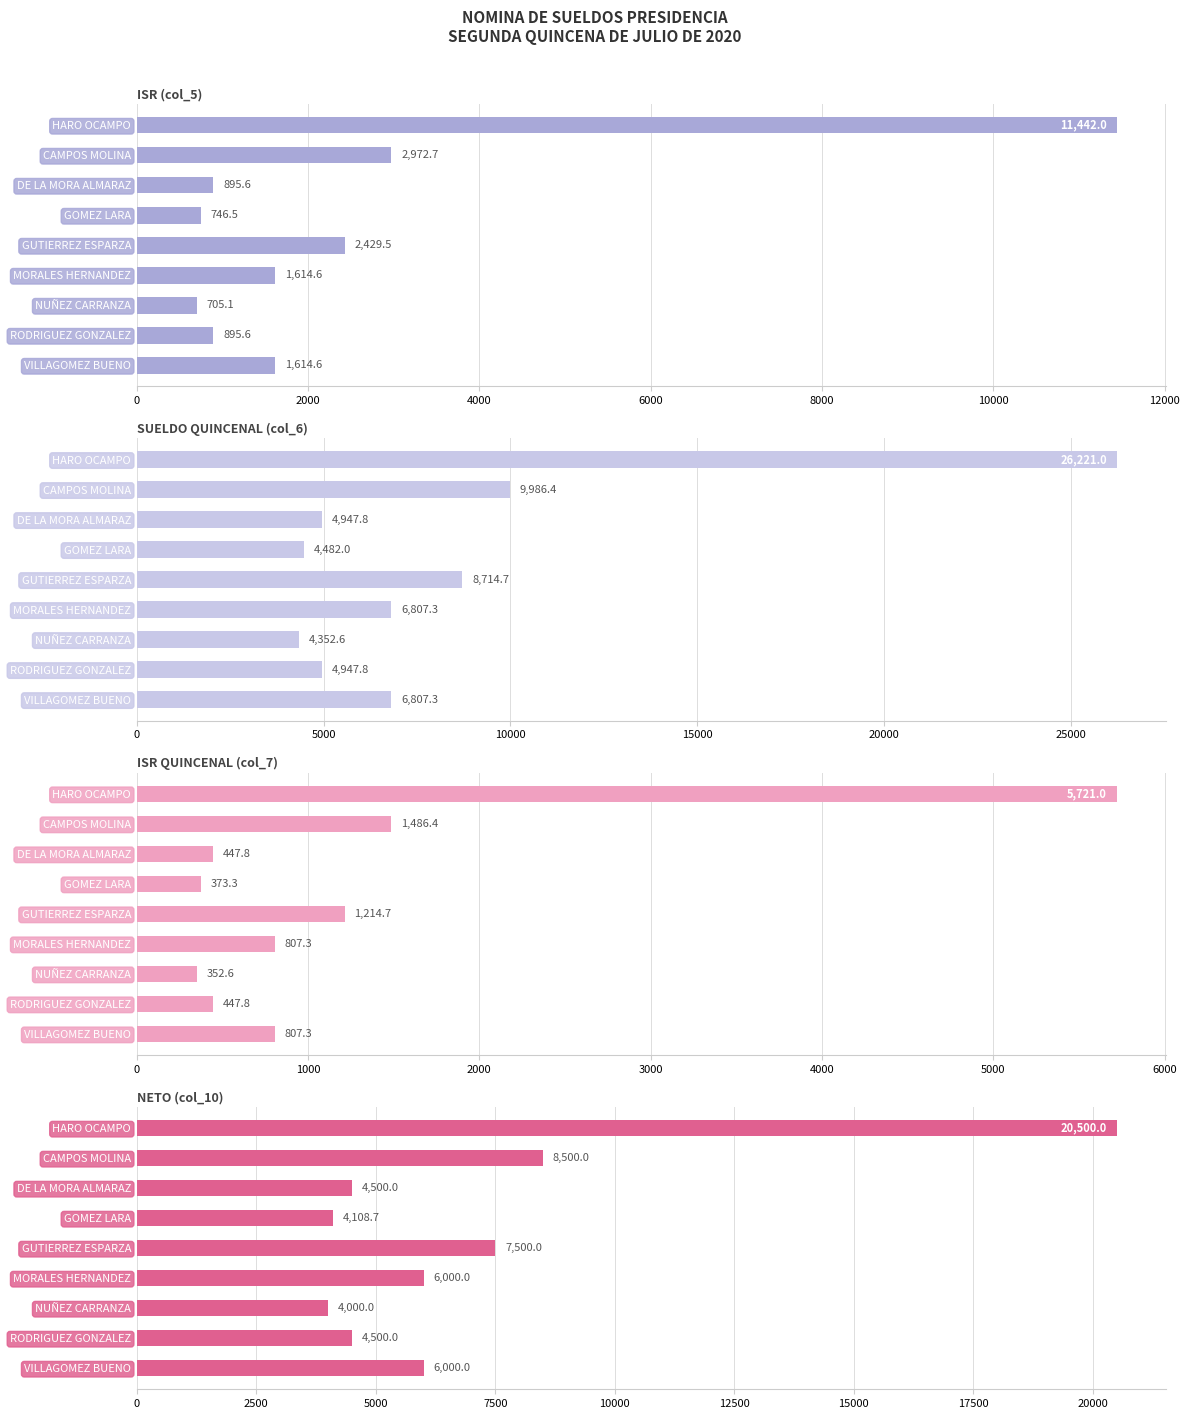

Which has a higher value, HARO OCAMPO or VILLAGOMEZ BUENO?

HARO OCAMPO